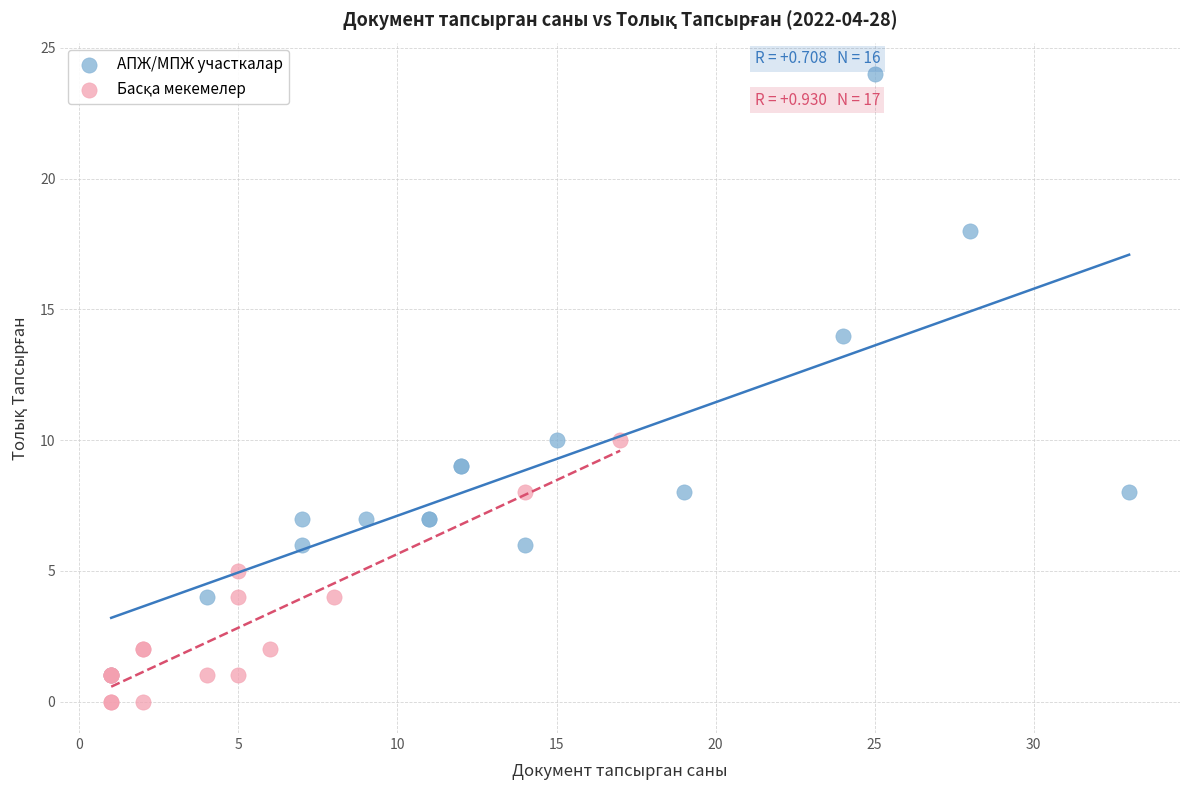

Which series has the largest Y range (max minus min)?

АПЖ/МПЖ участкалар